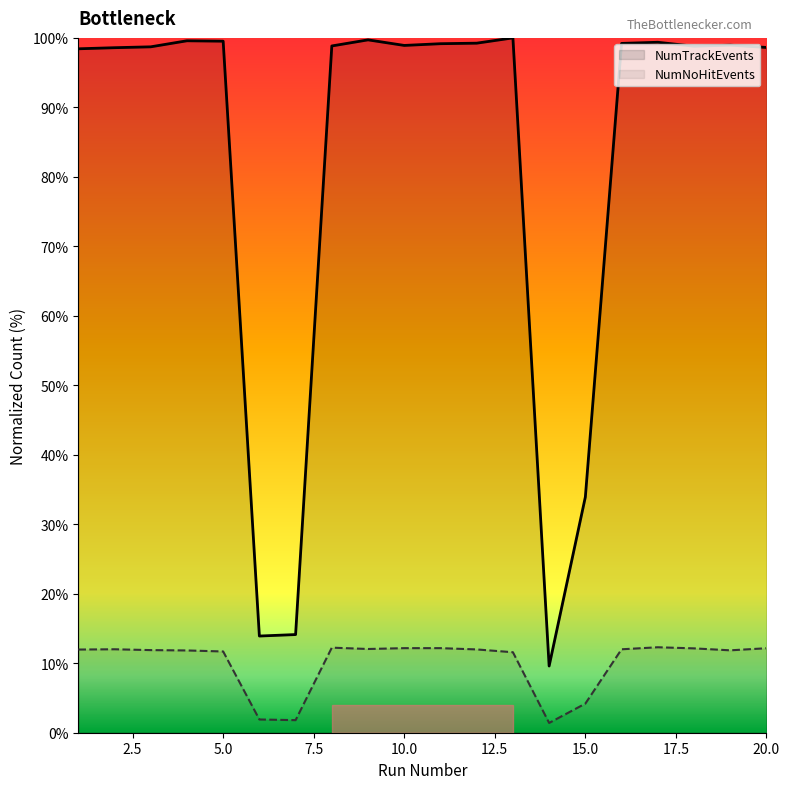

What is the difference between the second highest and second lowest values in the NumNoHitEvents series?

10.4